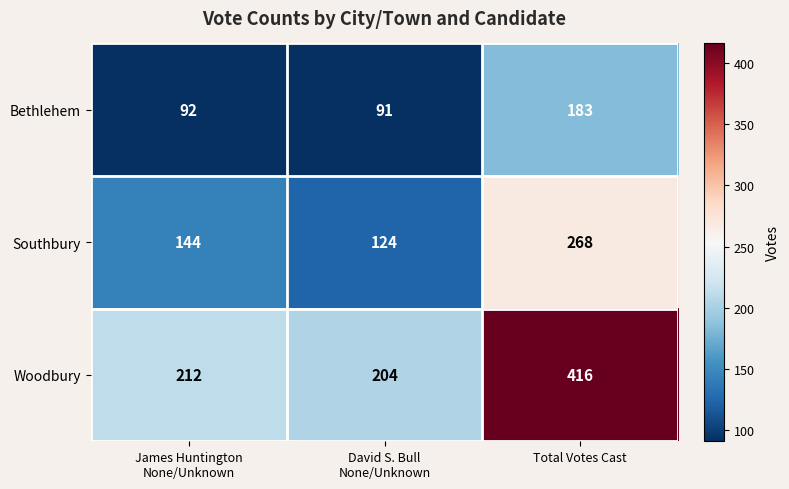

Rank the series at Total Votes Cast from highest to lowest value.

Woodbury, Southbury, Bethlehem